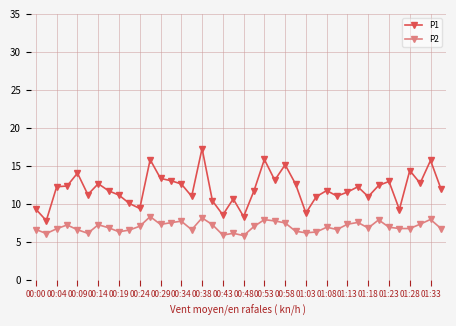

How many series are shown in this chart?

2